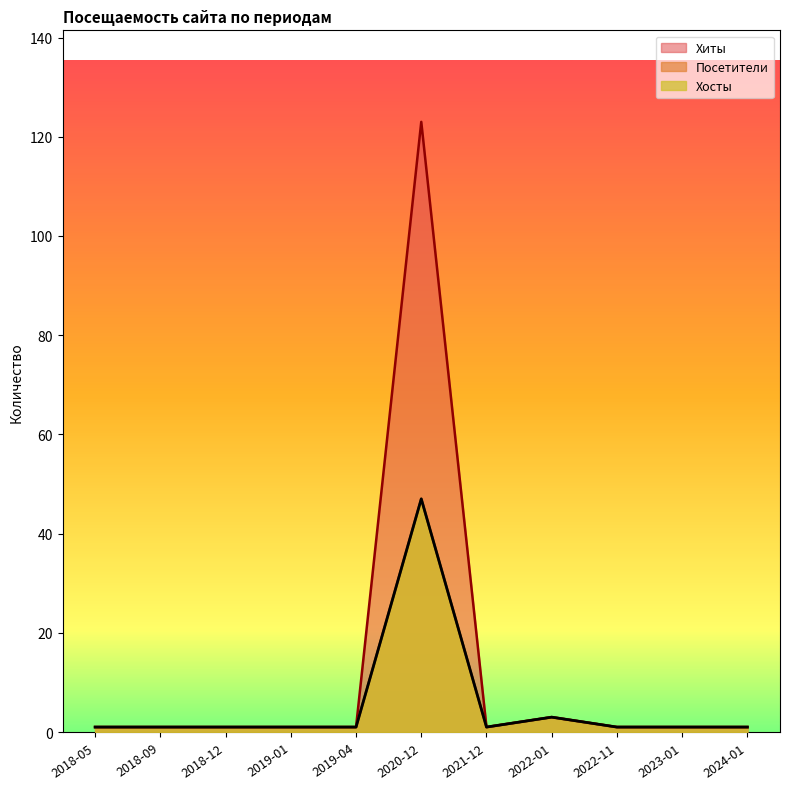

What is the maximum value for Хиты?

123